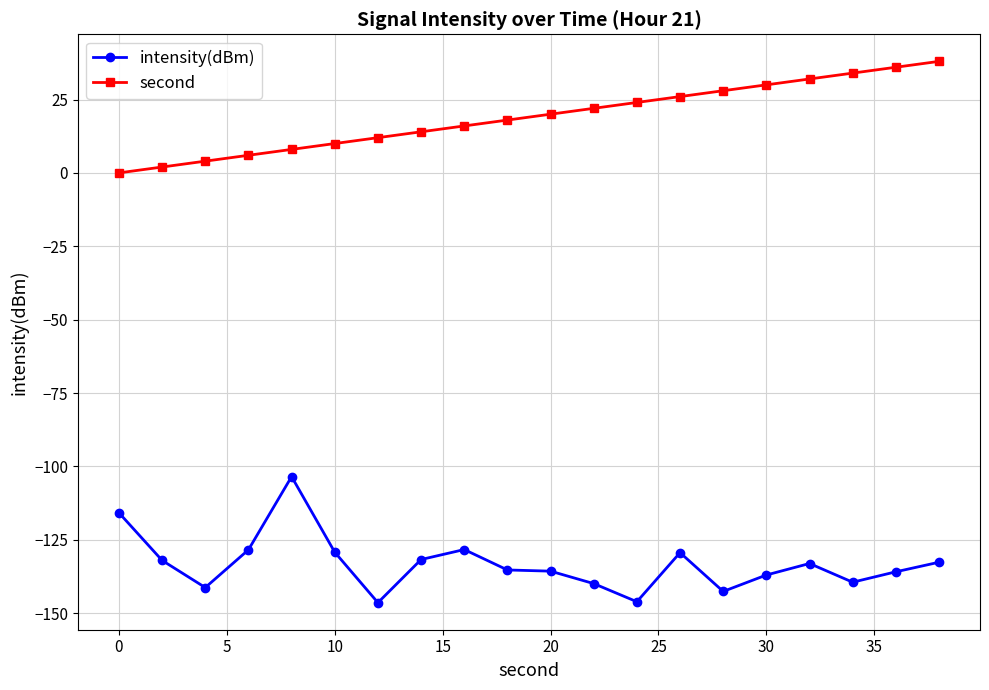

Which series has the largest total across all categories?

second